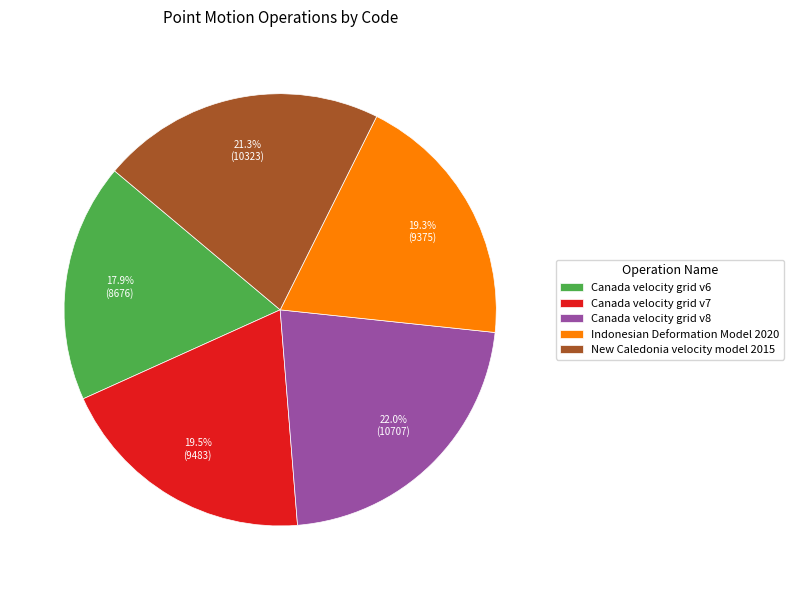

Is there a majority slice in this chart?

No